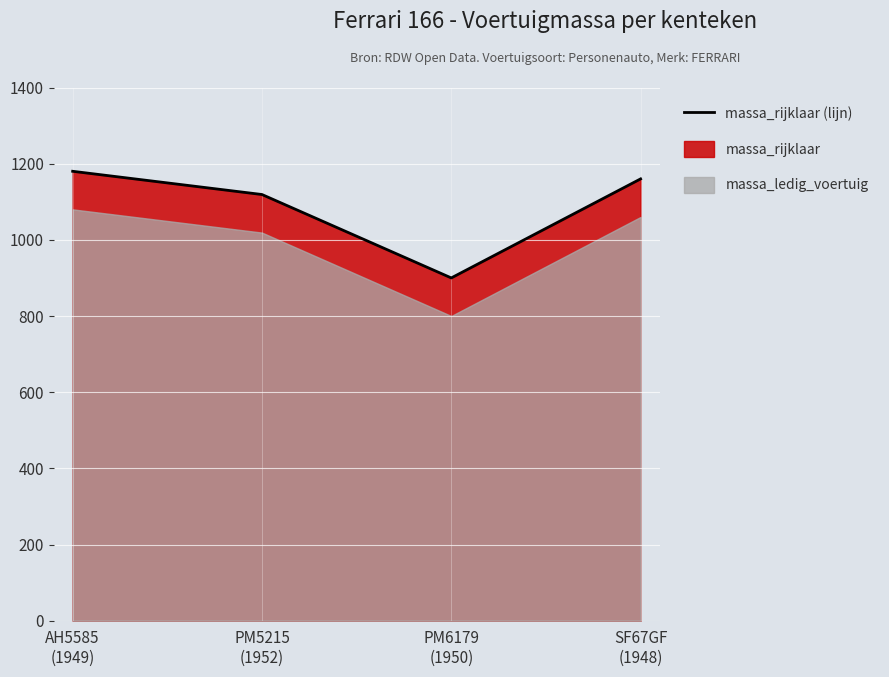

Approximately how many times larger is the value at PM5215
(1952) compared to SF67GF
(1948)?

1.0